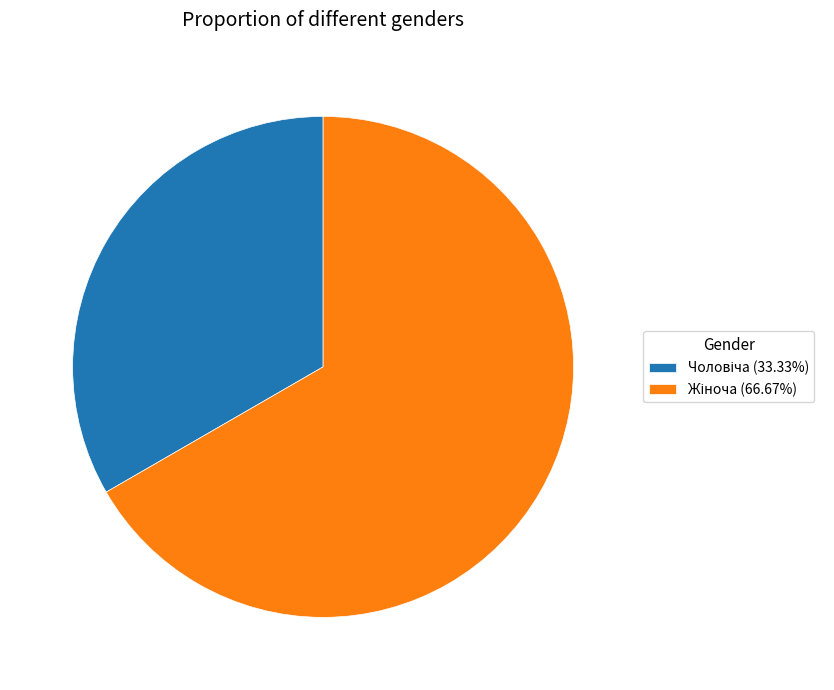

Is there a majority slice in this chart?

Yes